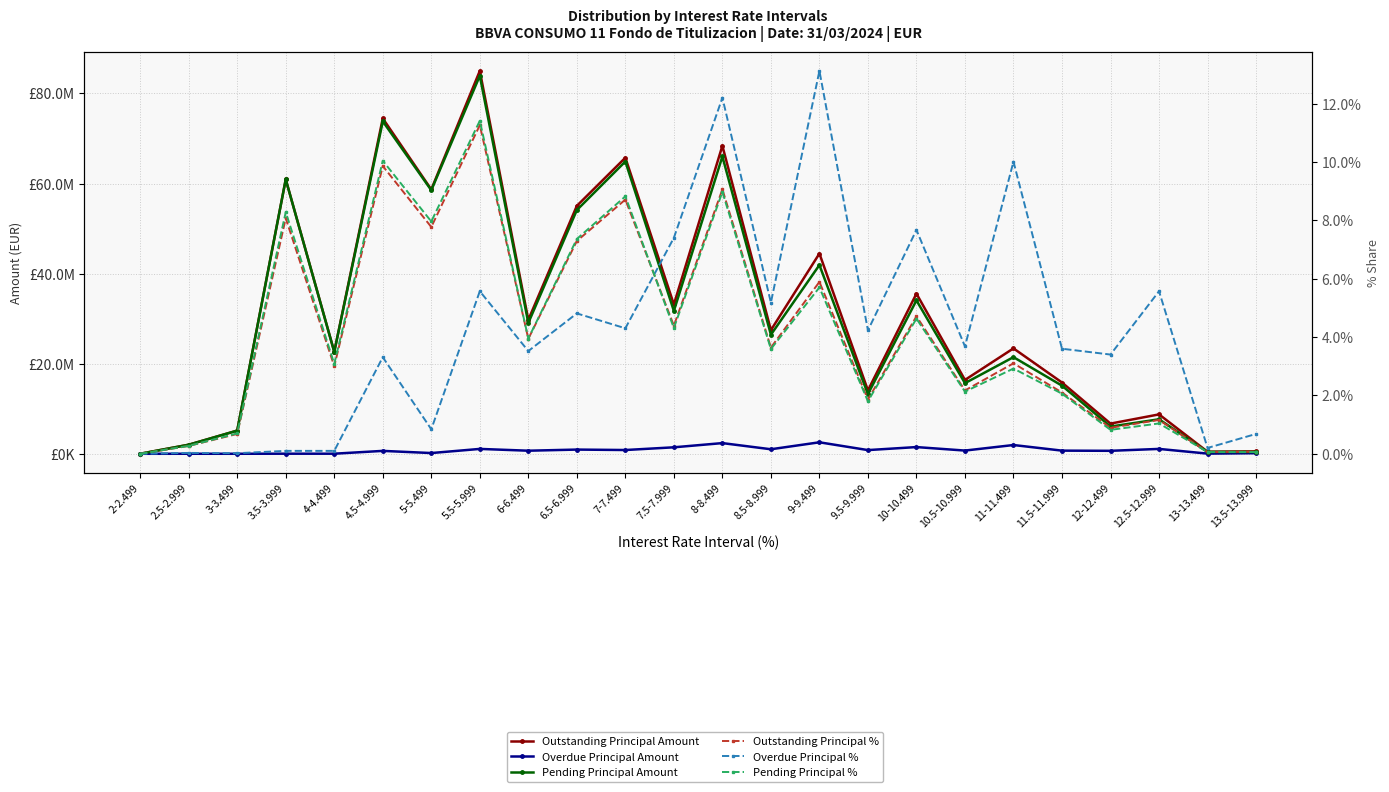

How many values in Overdue Principal % are above zero?

23